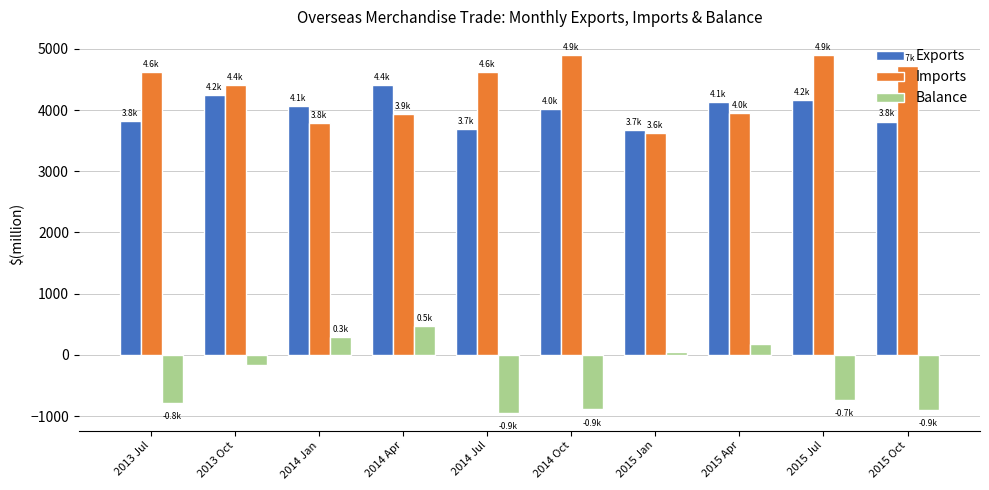

How many data points in Balance are less than -168?

6